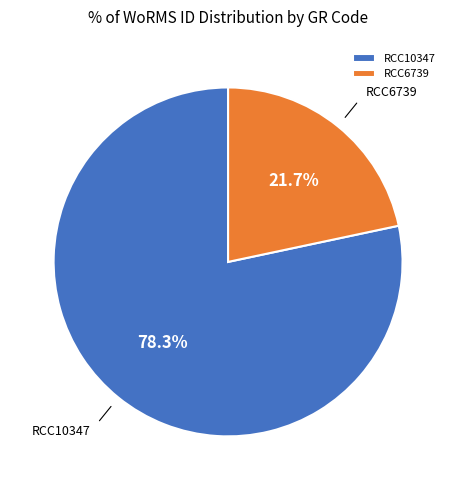

What portion of the pie excludes RCC6739?

78.3%